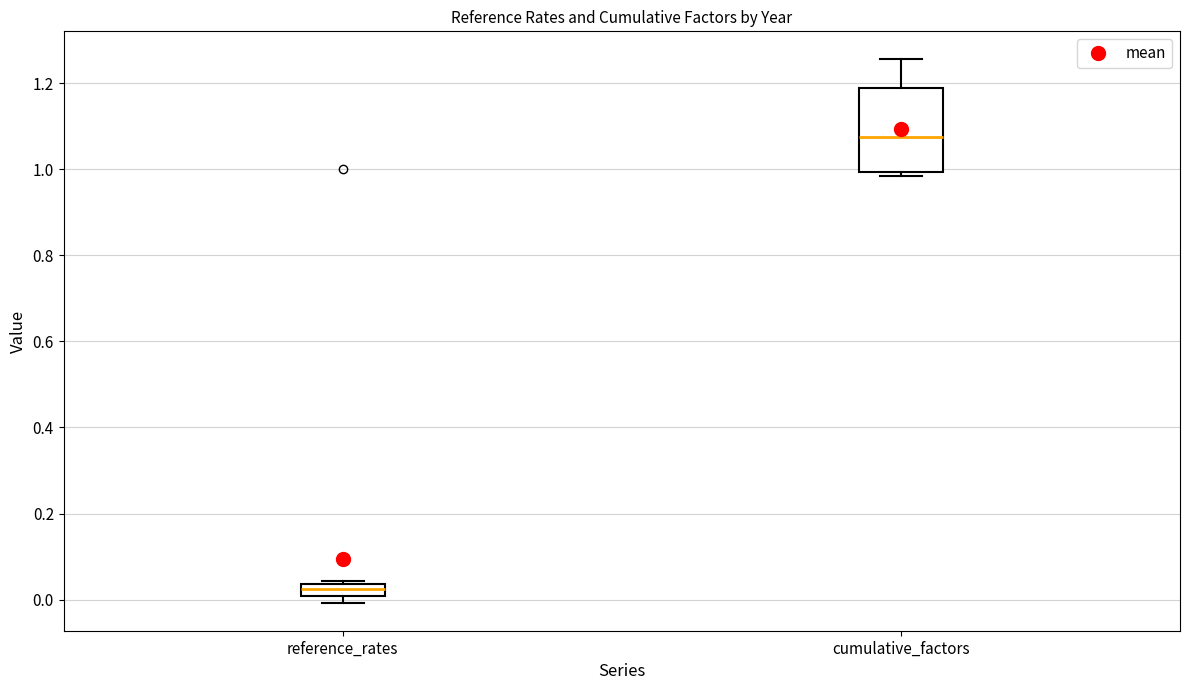

Comparing the boxes themselves (not the whiskers), which one is the tallest?

cumulative_factors